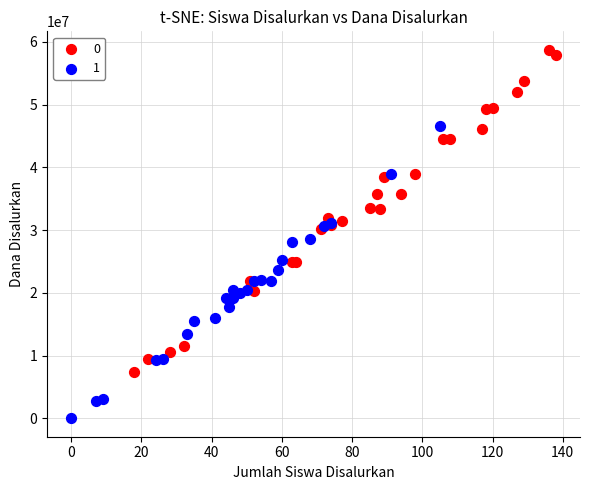

What are all the series names shown in the legend?

0, 1